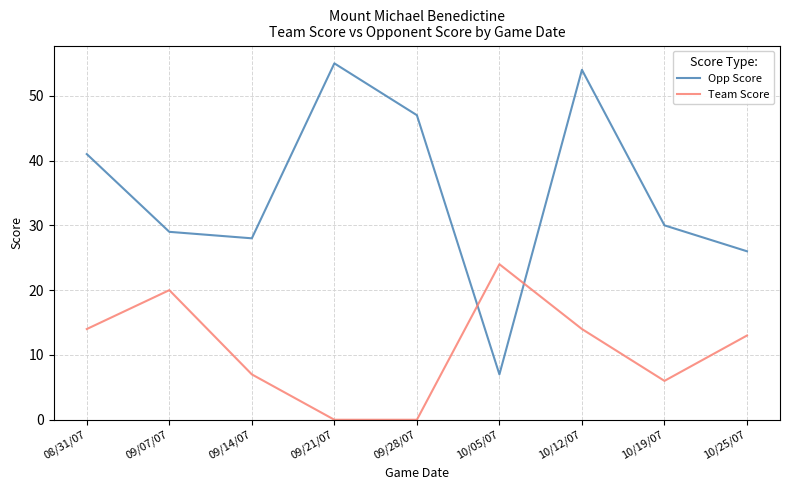

True or false: Opp Score and Team Score cross at least once.

True